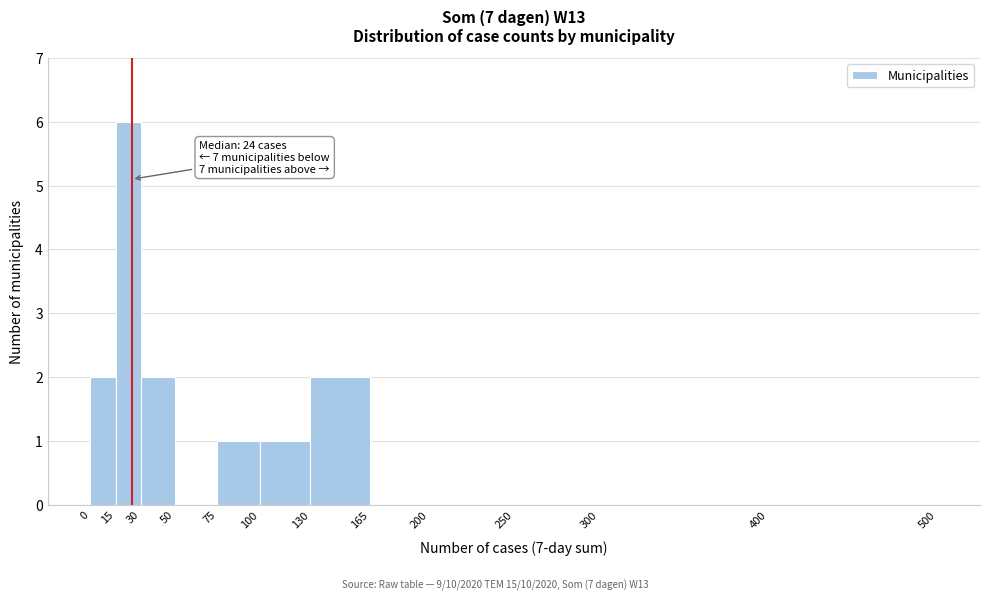

Over which range of the x-axis is the bar tallest?

15 to 30